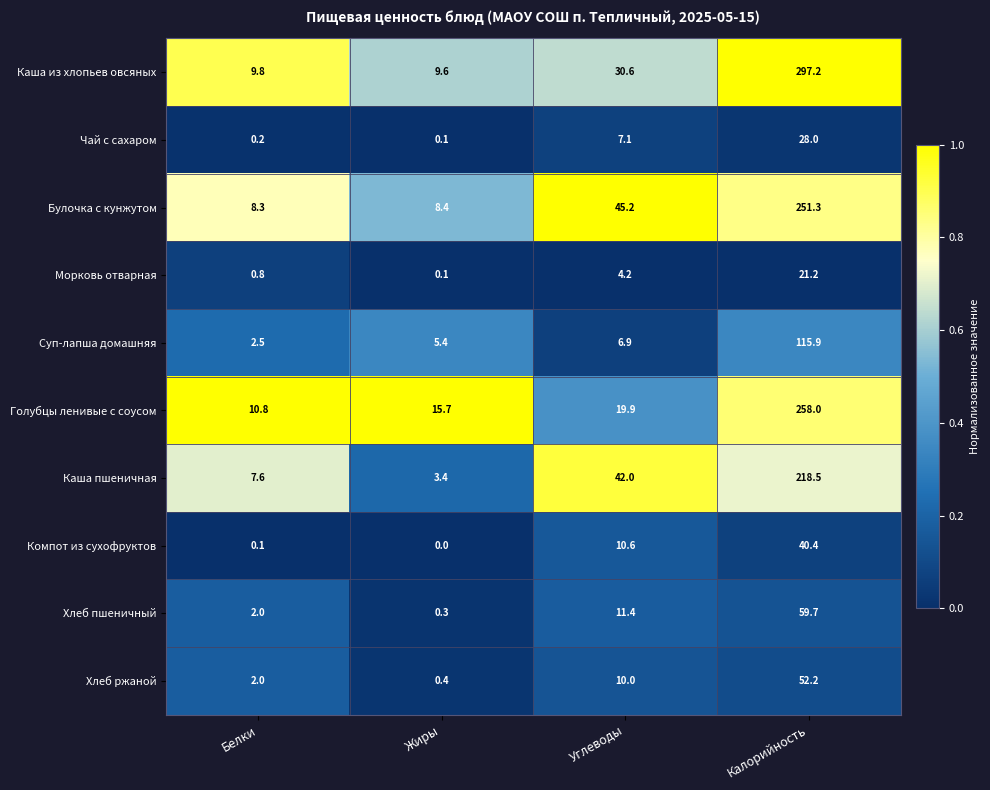

Rank the series by their maximum value, from lowest to highest.

Морковь отварная, Чай с сахаром, Компот из сухофруктов, Хлеб ржаной, Хлеб пшеничный, Суп-лапша домашняя, Каша пшеничная, Булочка с кунжутом, Голубцы ленивые с соусом, Каша из хлопьев овсяных